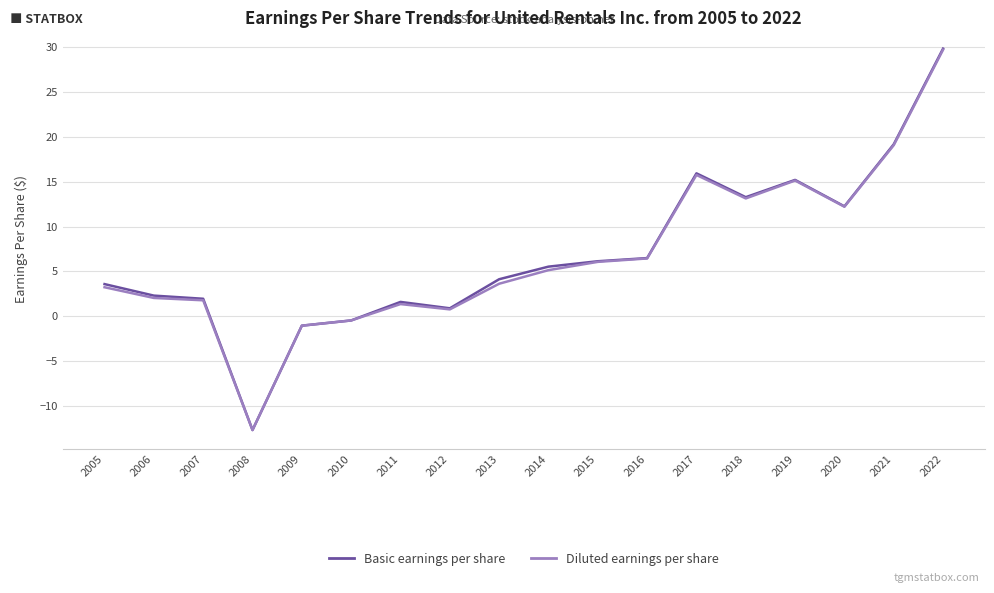

The value of Diluted earnings per share at 2008 is -12.6. True or false?

True